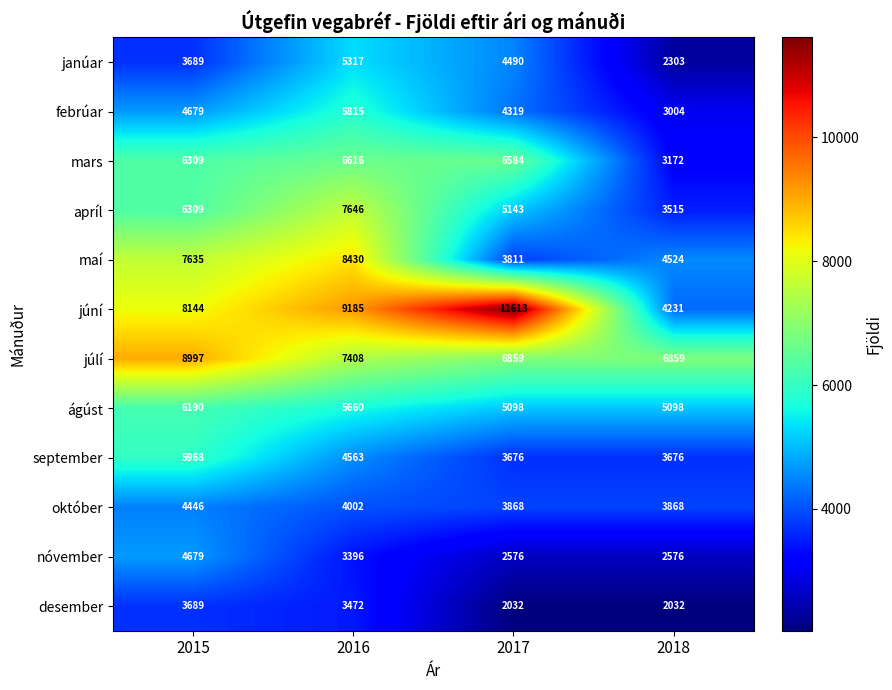

How many data points in ágúst are less than 5660?

2